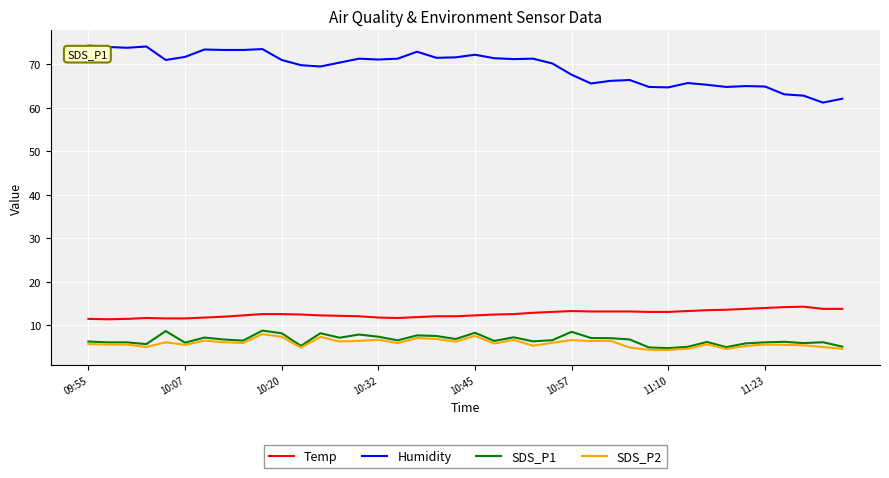

True or false: Humidity and SDS_P2 cross at least once.

False